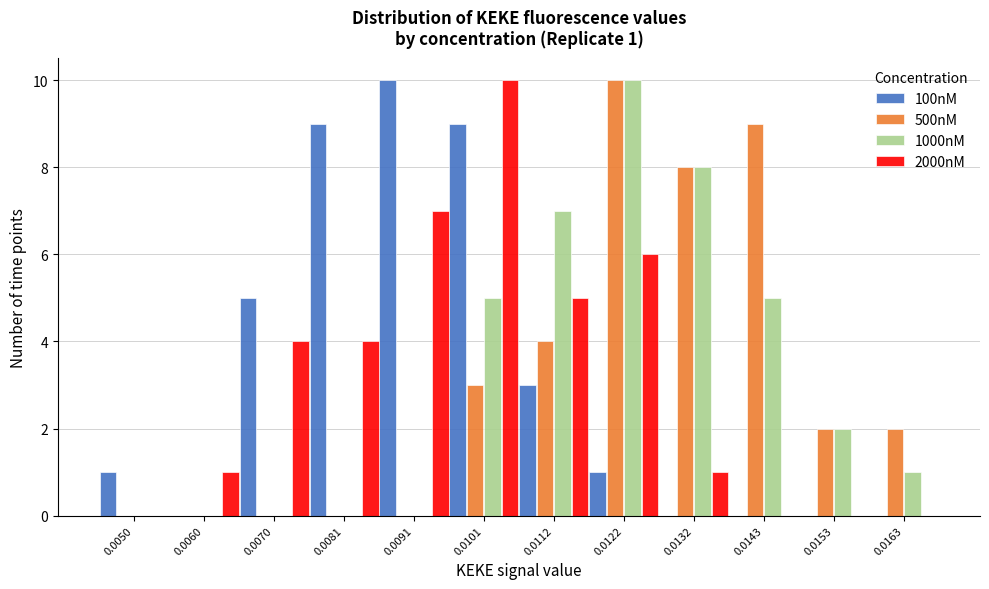

Is the value of 100nM at 0.0122 greater than the value of 500nM at 0.0050?

Yes